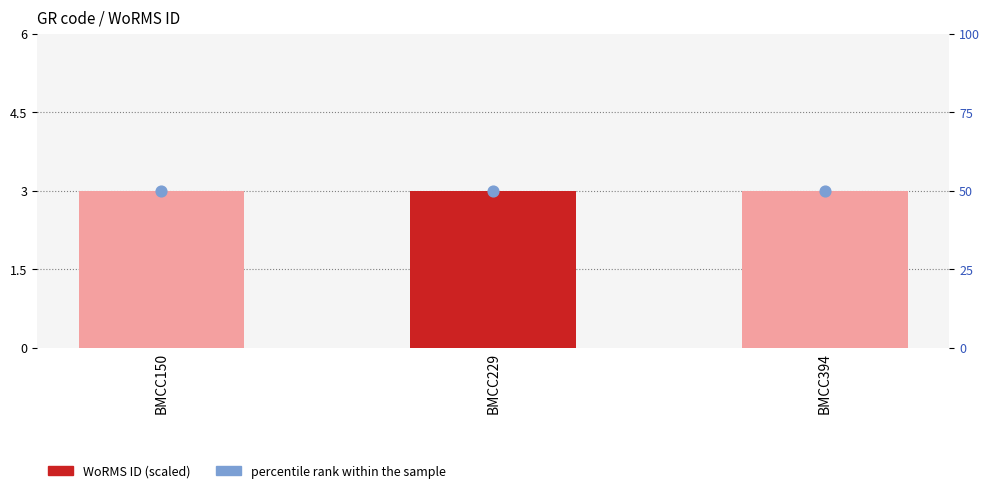

Is the value of percentile rank within the sample at BMCC394 greater than the value of WoRMS ID (scaled) at BMCC150?

Yes